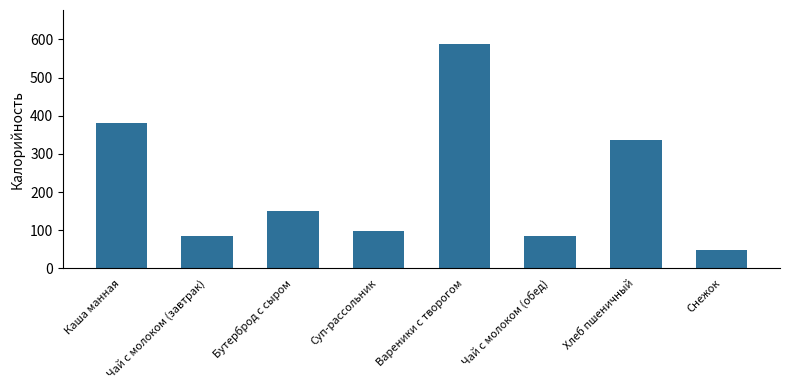

What value does the data have at Вареники с творогом?

588.8